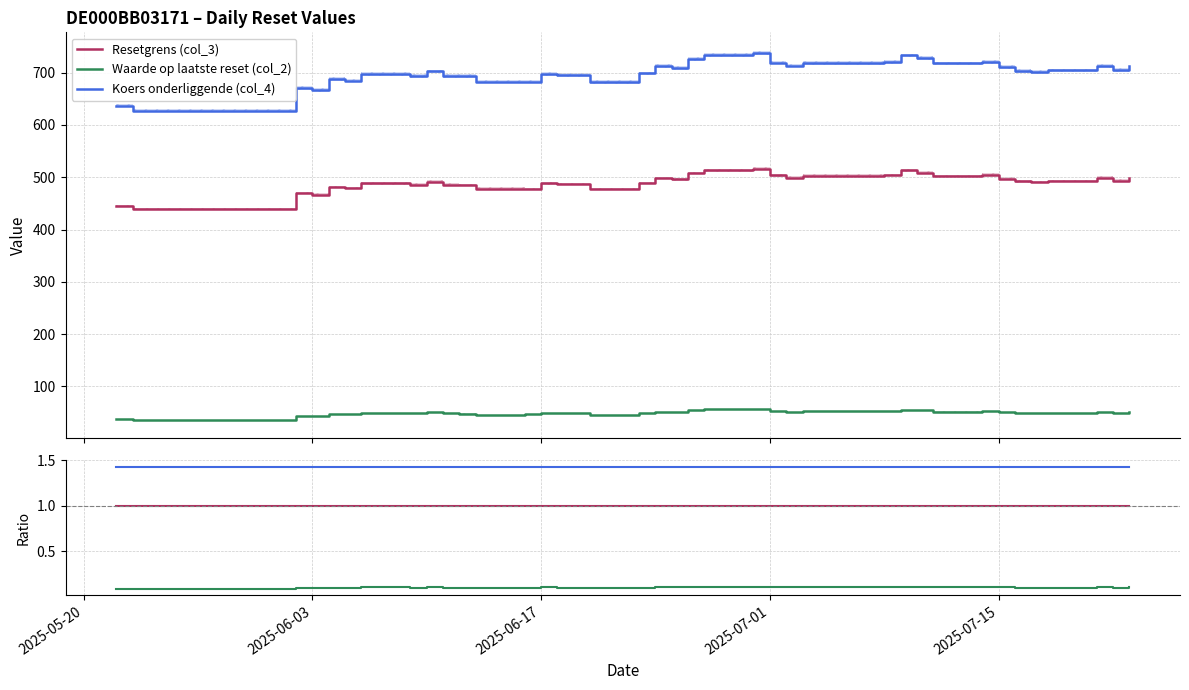

True or false: Resetgrens (col_3) and Waarde op laatste reset (col_2) cross at least once.

False